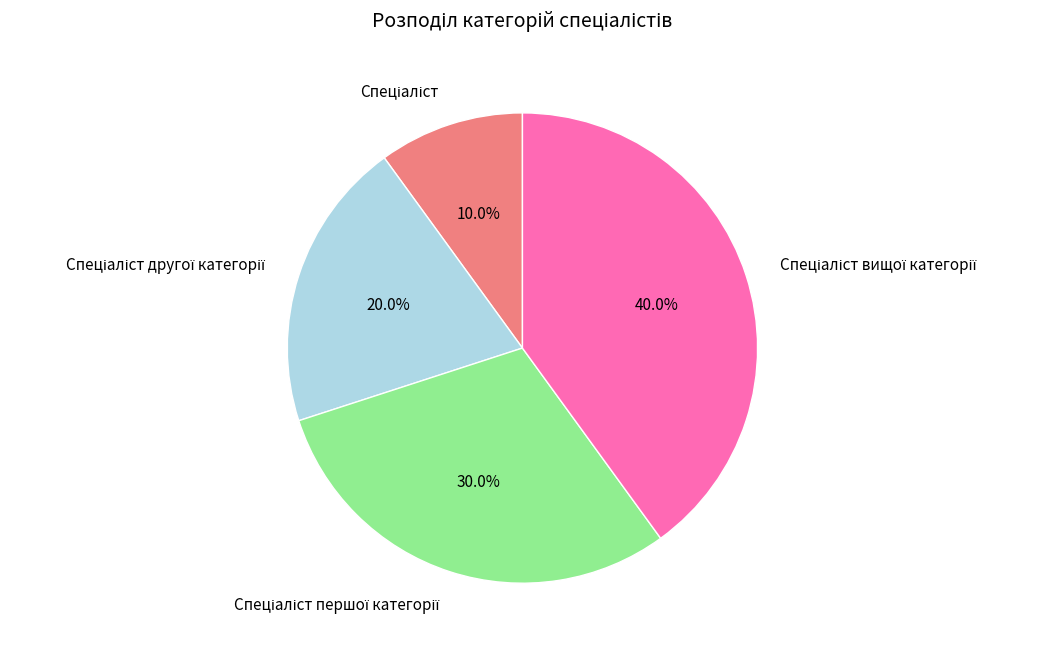

How many segments does this pie chart have?

4